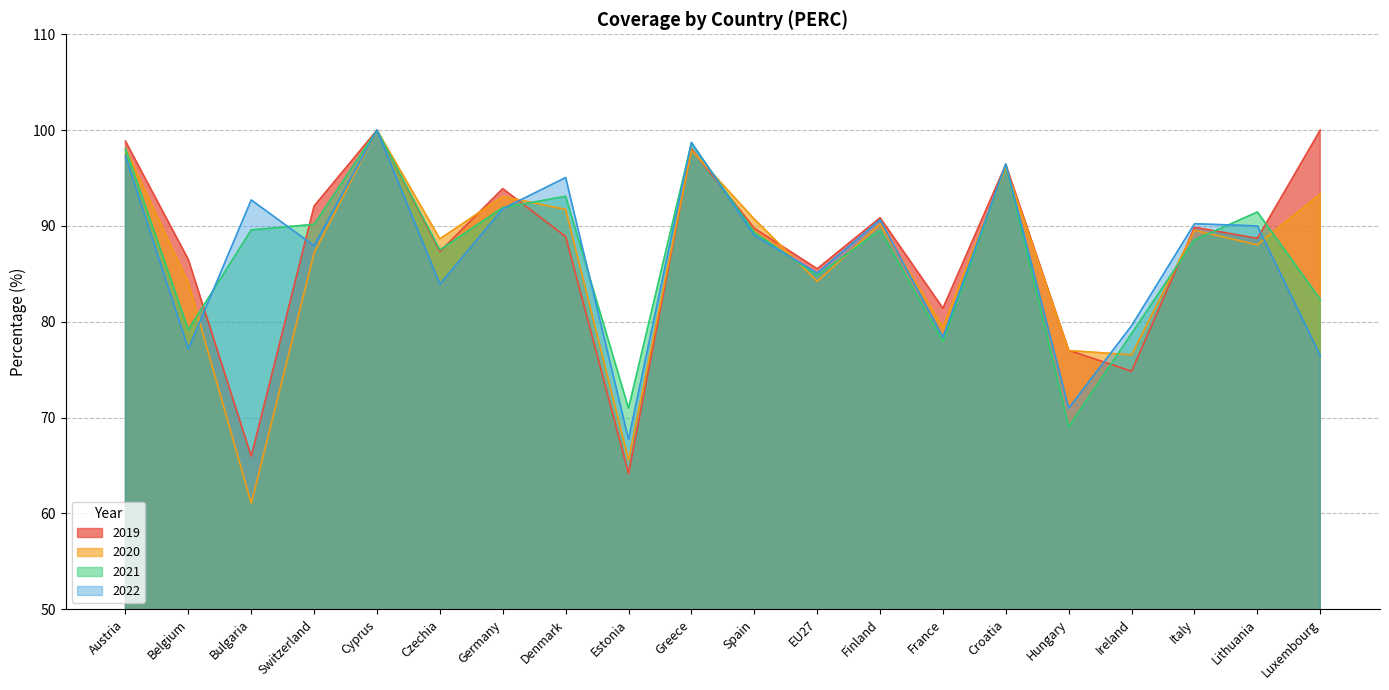

Rank the categories by 2019 value from highest to lowest.

Cyprus, Luxembourg, Austria, Greece, Croatia, Germany, Switzerland, Finland, Italy, Spain, Denmark, Lithuania, Czechia, Belgium, EU27, France, Hungary, Ireland, Bulgaria, Estonia